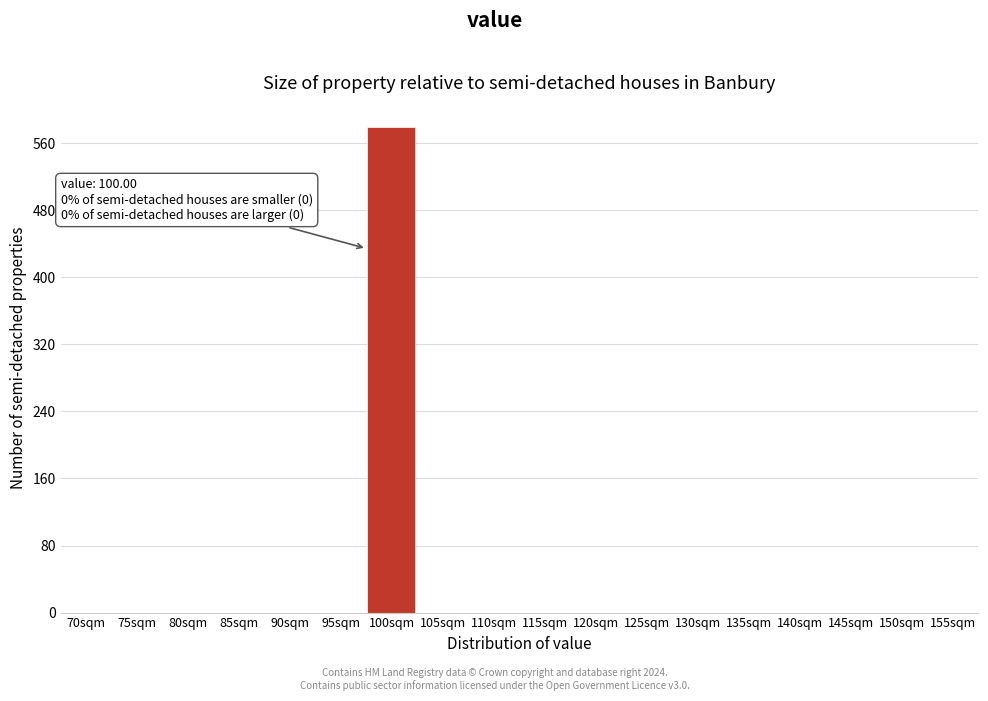

Reading left to right, list all the values displayed in this chart.

70sqm=0	75sqm=0	80sqm=0	85sqm=0	90sqm=0	95sqm=0	100sqm=579	105sqm=0	110sqm=0	115sqm=0	120sqm=0	125sqm=0	130sqm=0	135sqm=0	140sqm=0	145sqm=0	150sqm=0	155sqm=0